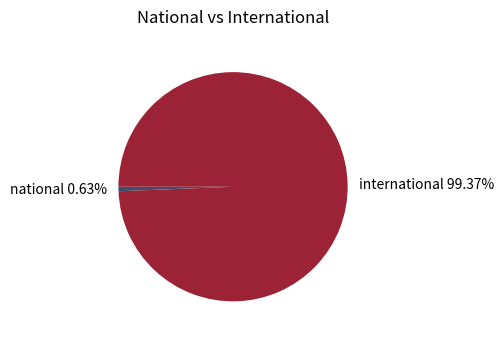

Is it true that national is 17% of the pie?

False